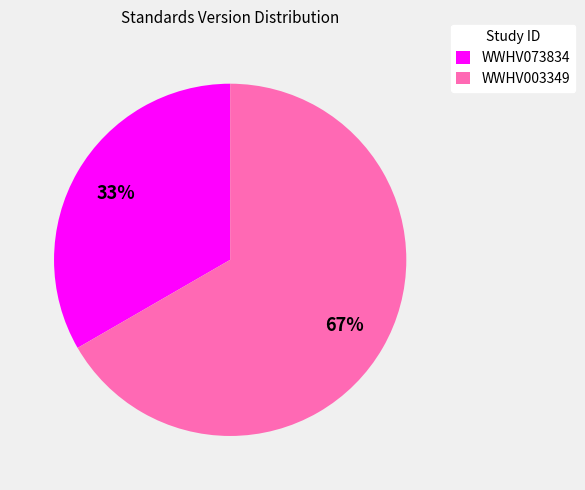

The WWHV073834 slice represents 33% of the pie. True or false?

True